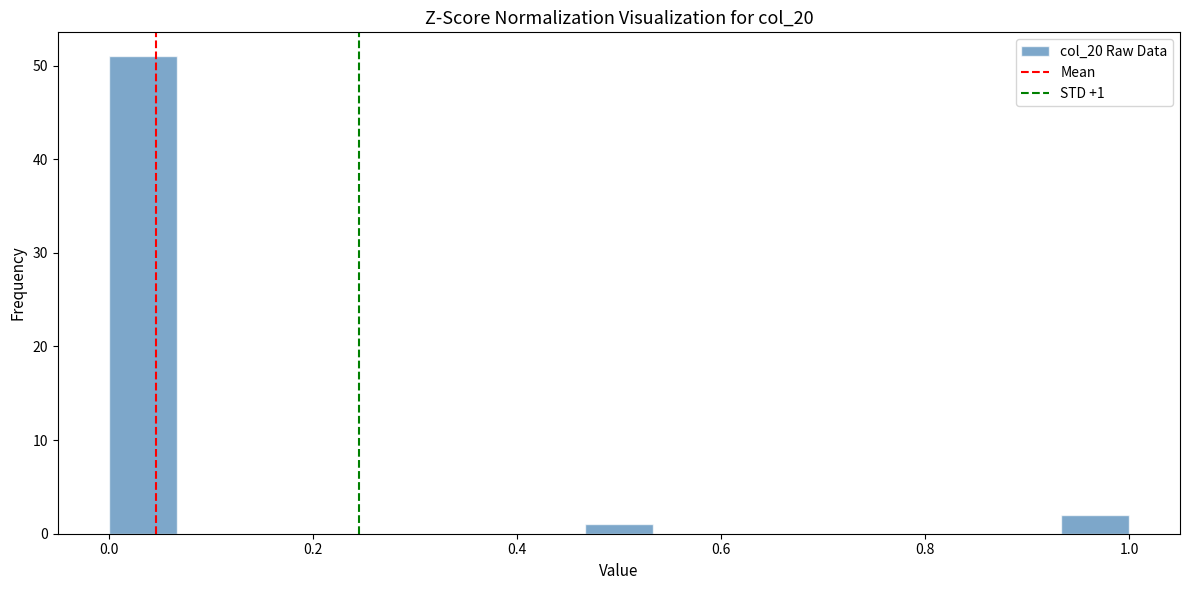

Read against the x-axis, roughly where is the centre of the tallest bar?

0.04